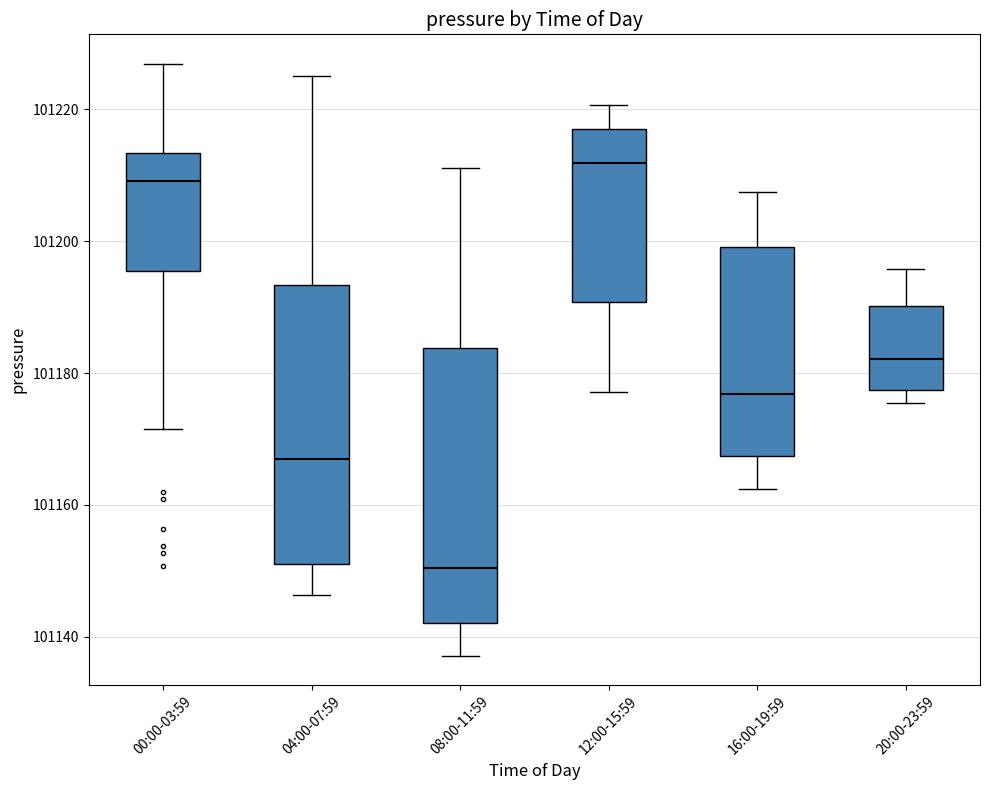

Which box has the highest median line?

12:00-15:59